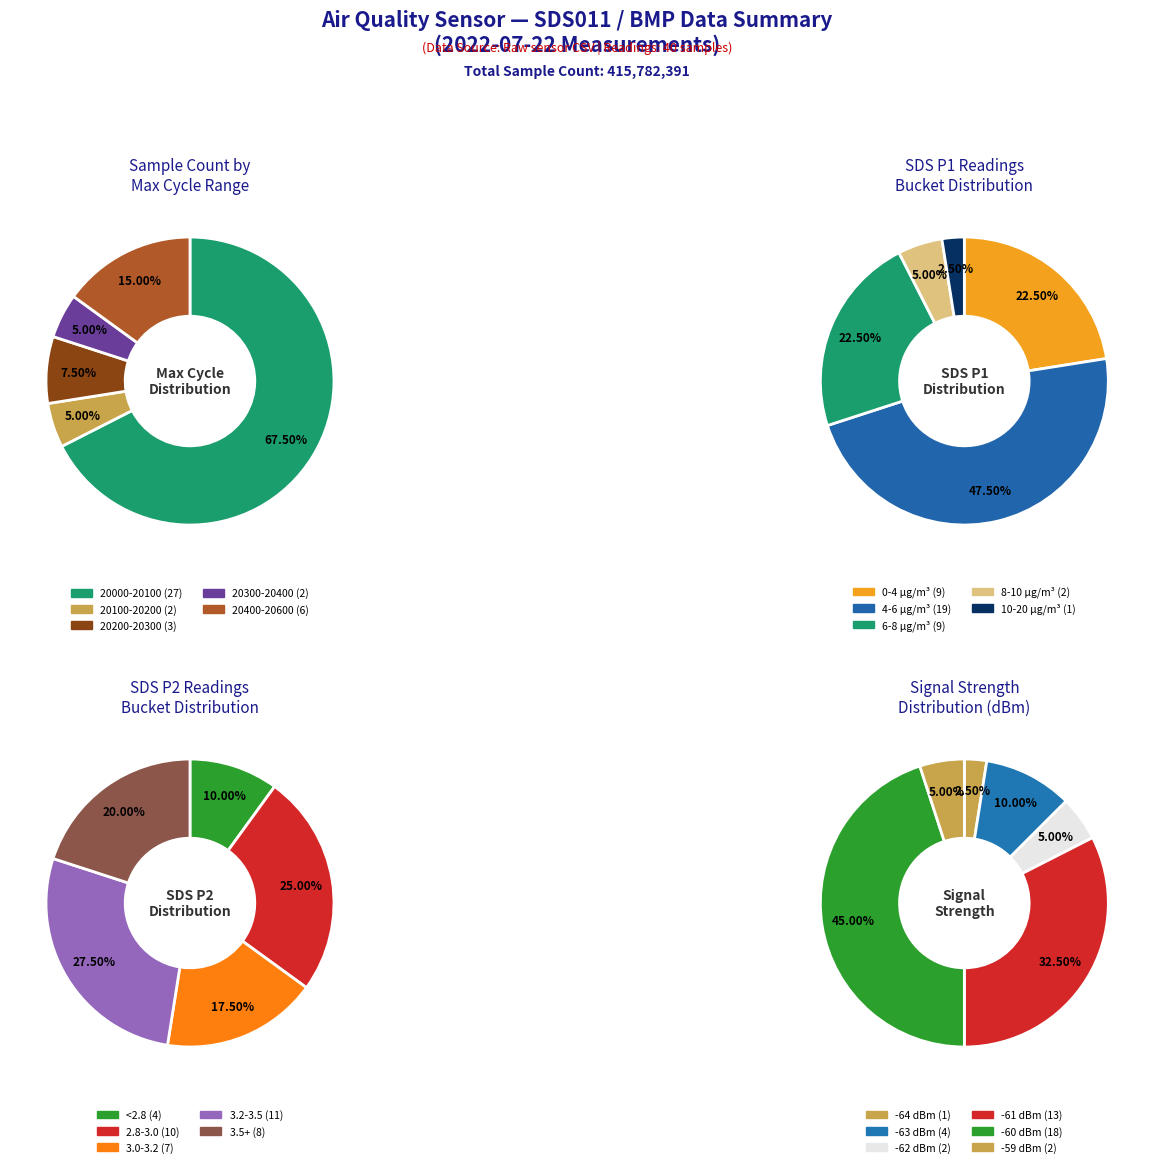

To the nearest percent, what percentage of the pie is 28?

3%